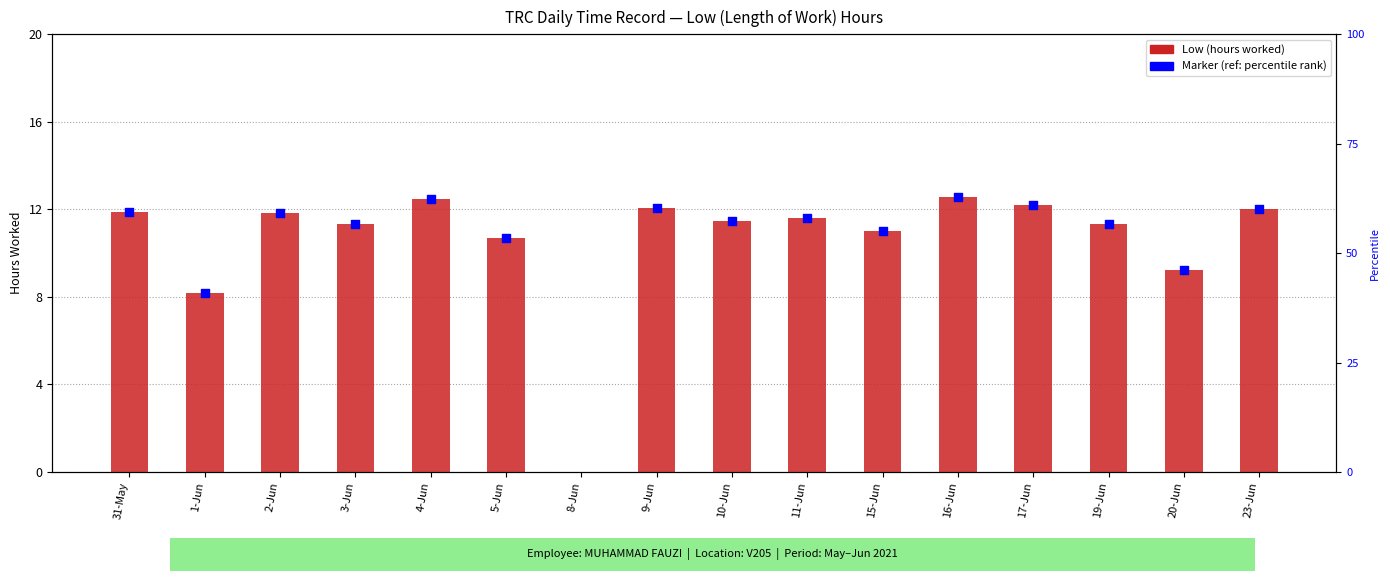

Approximately how many times larger is the value at 19-Jun compared to 1-Jun?

1.4